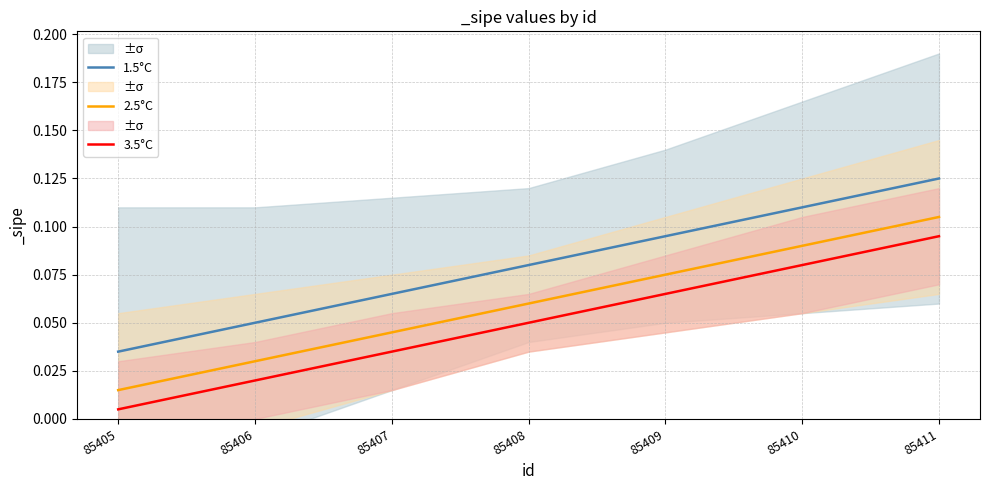

True or false: 3.5°C and 2.5°C intersect in this chart.

False